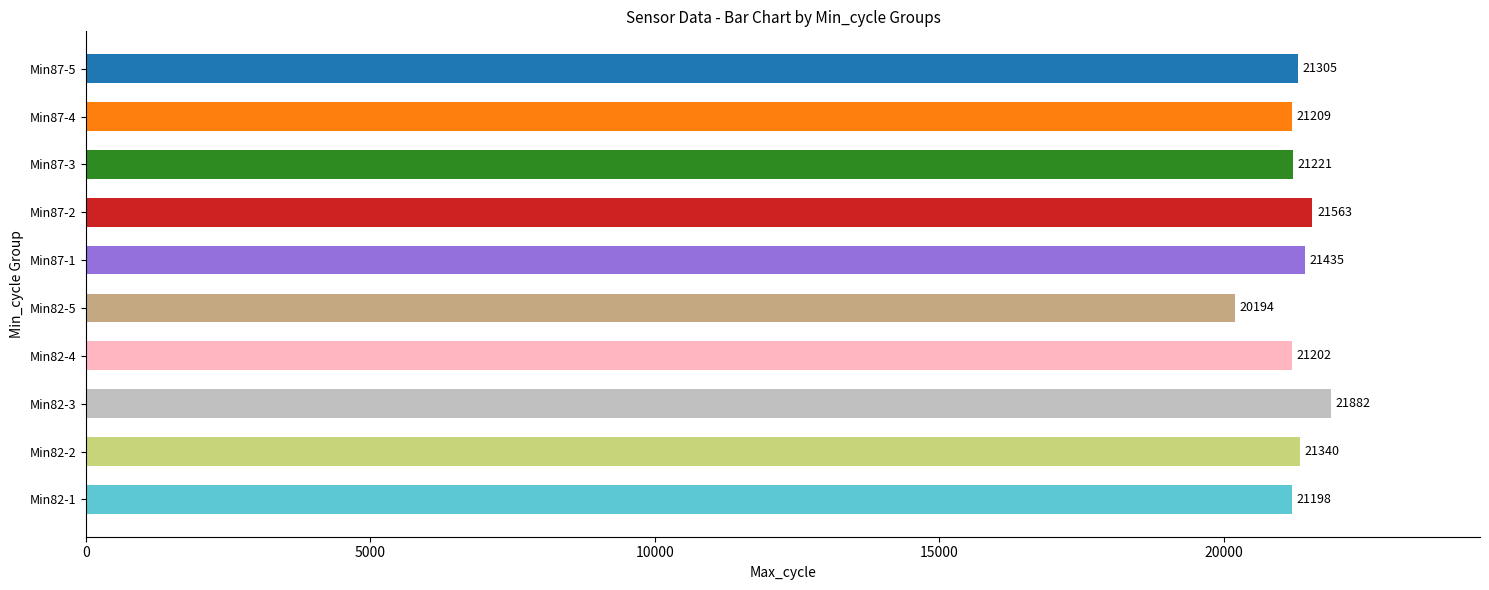

Does the chart contain stacked bars?

No